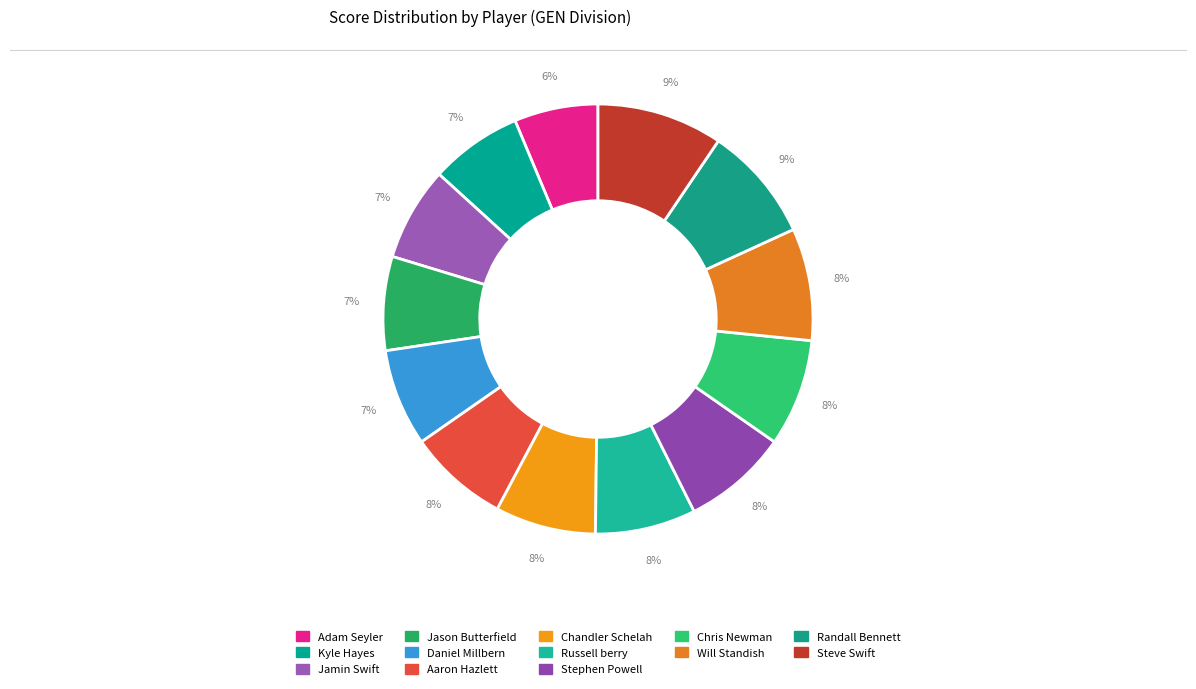

Does Aaron Hazlett account for over 50% of the chart?

No